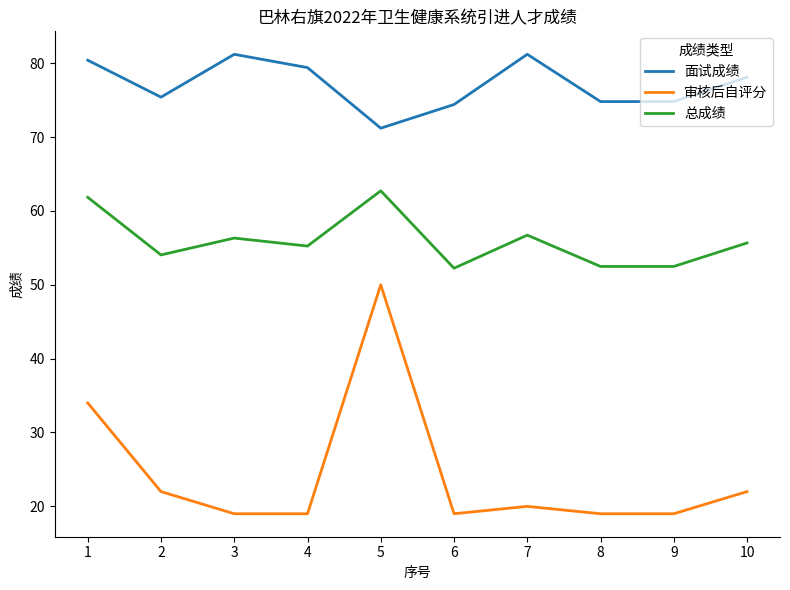

What is the sum of all 审核后自评分 values?

243.0